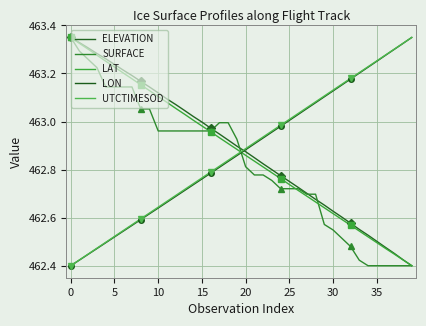

What is the label of the 20th point from the right?

20